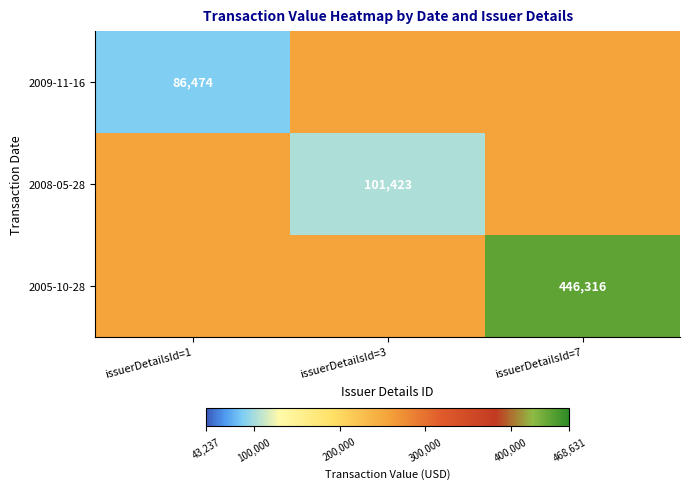

Between issuerDetailsId=3 and issuerDetailsId=7, which is larger?

issuerDetailsId=7